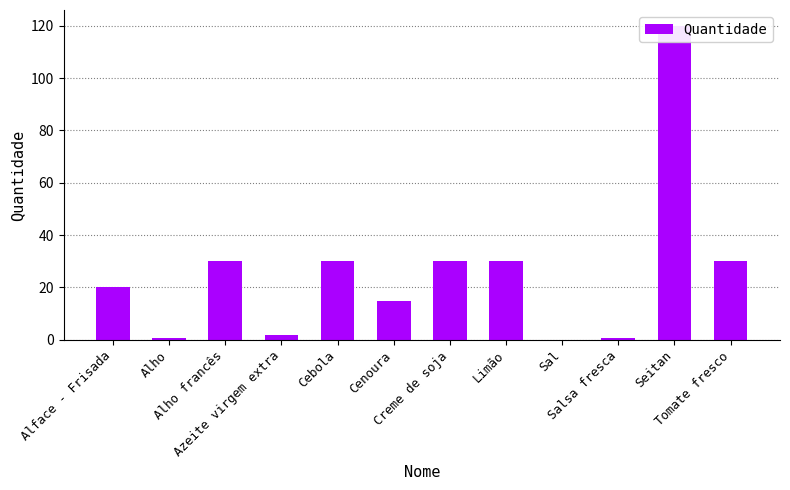

True or false: the data shows 53.2 at Tomate fresco.

False